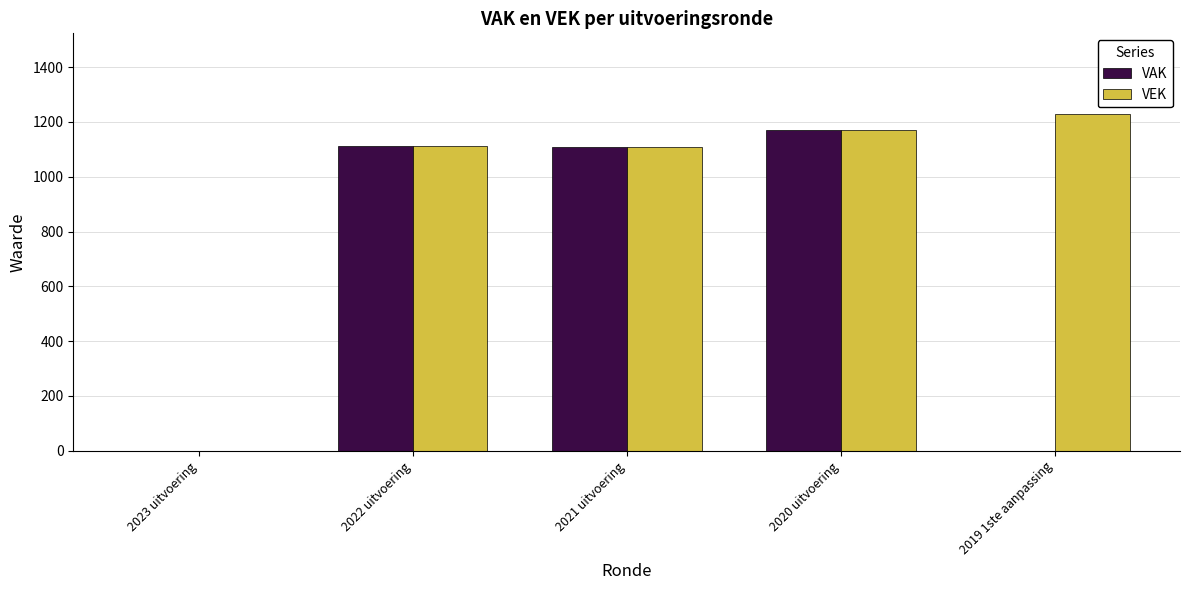

What is the greatest value displayed?

1228